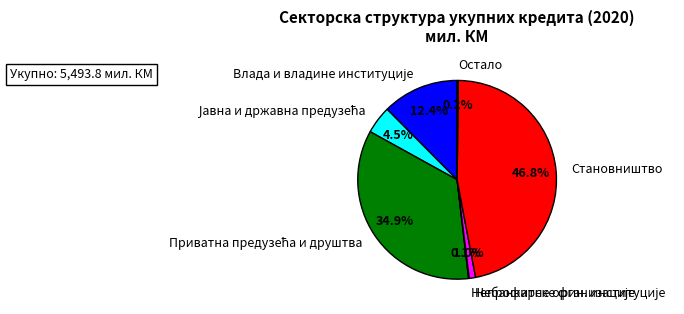

Which slice is the largest?

Становништво